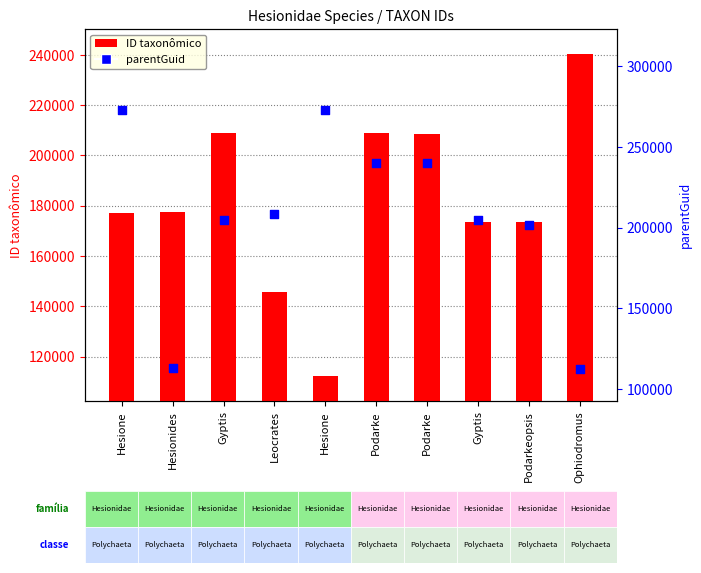

At how many categories does at least one series exceed 228312?

5